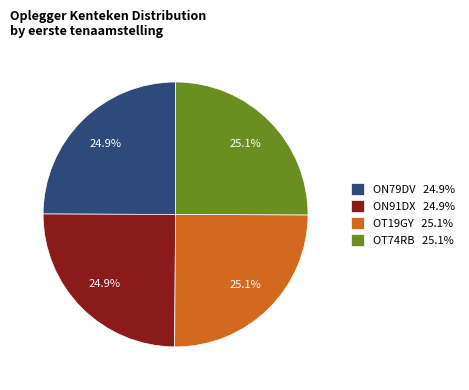

Combined, what portion of the pie is ON79DV 24.9% and OT74RB 25.1%?

50.0%